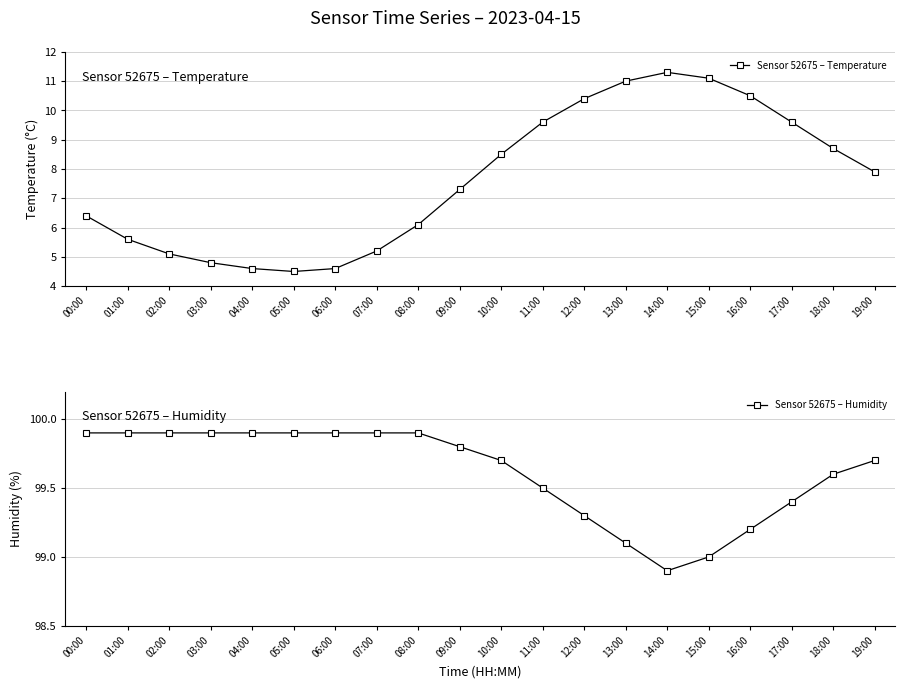

What is the sum of the Sensor 52675 – Temperature values at 12:00 and 14:00?

21.7